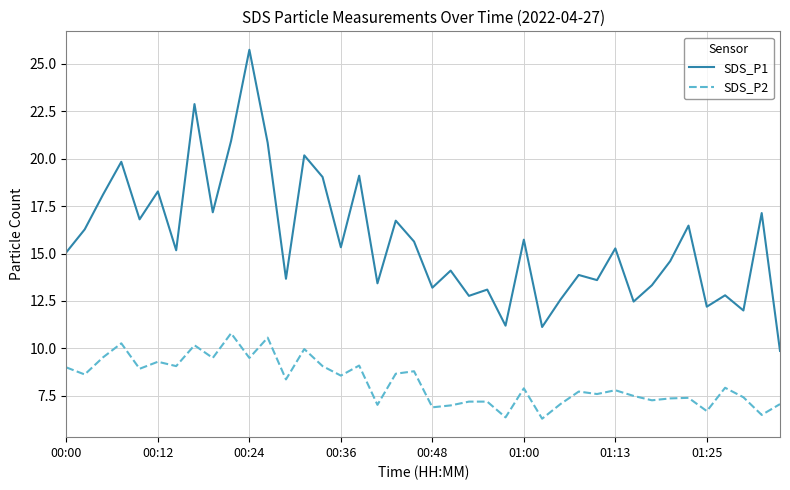

True or false: SDS_P2 and SDS_P1 cross at least once.

False